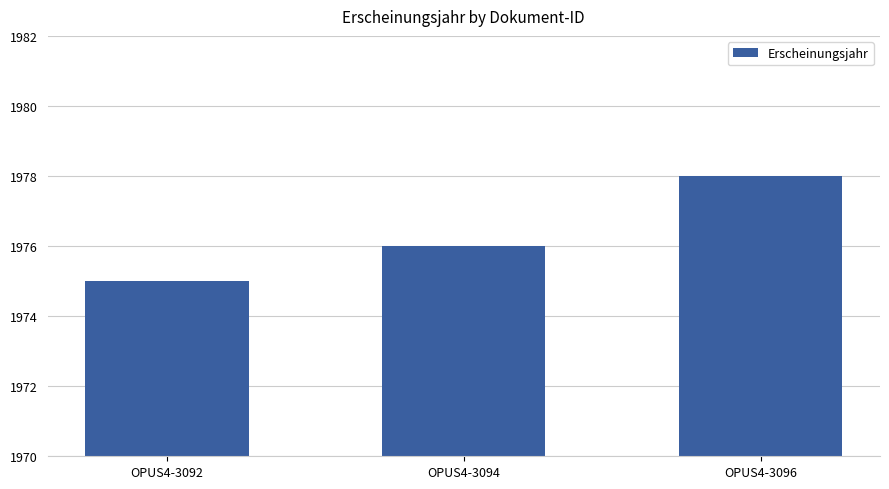

What is the value of the 2nd bar from the left?

1976